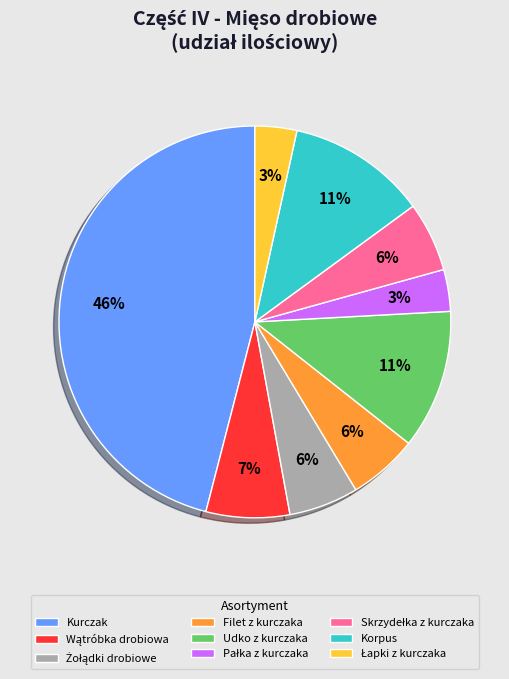

What percentage is the Korpus slice, to the nearest percent?

11%